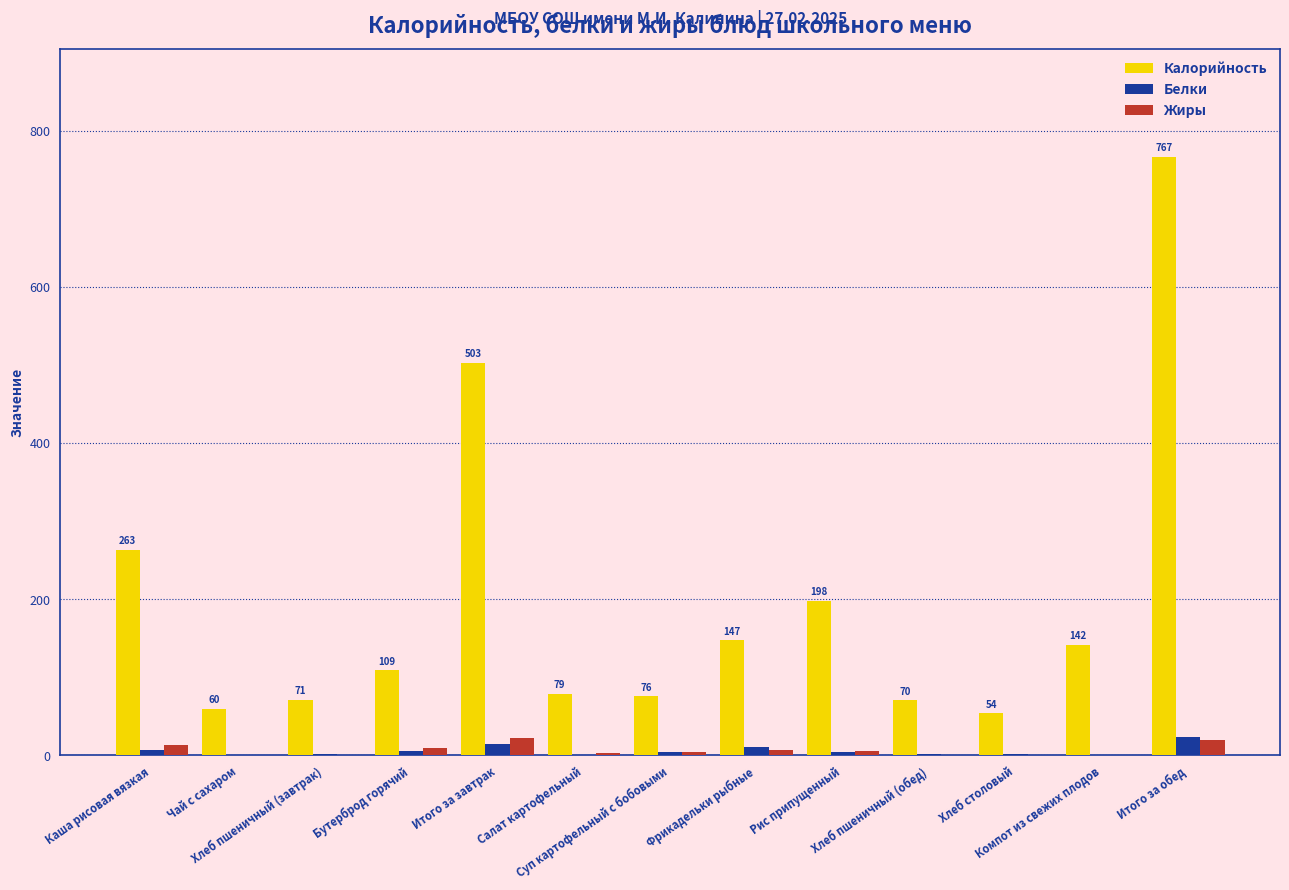

The value of Калорийность at Хлеб пшеничный (обед) is 18.1. True or false?

False